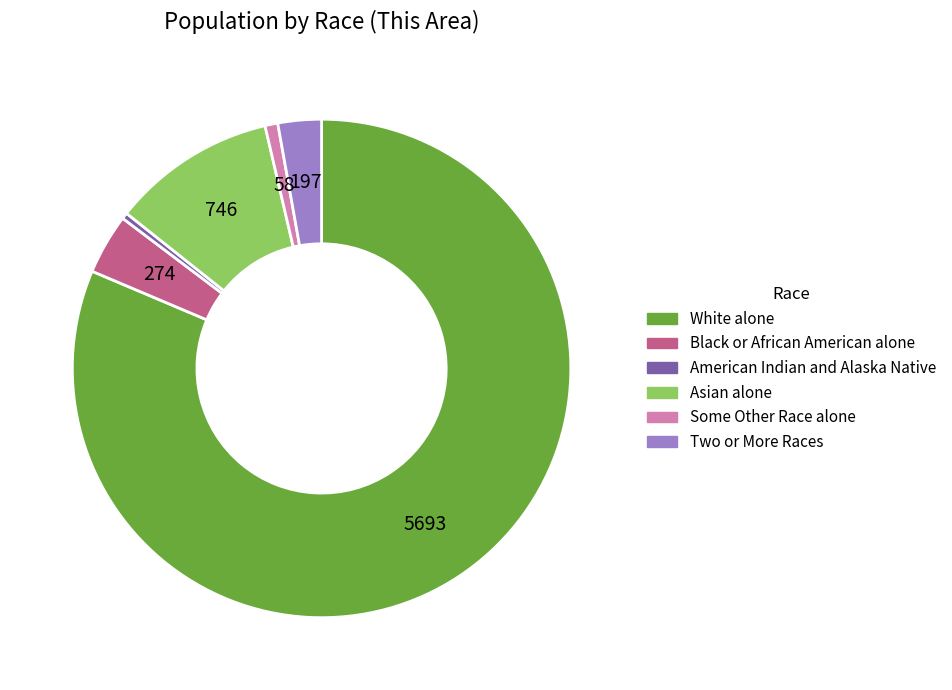

Is the sum of Black or African American alone and Two or More Races greater than half?

No